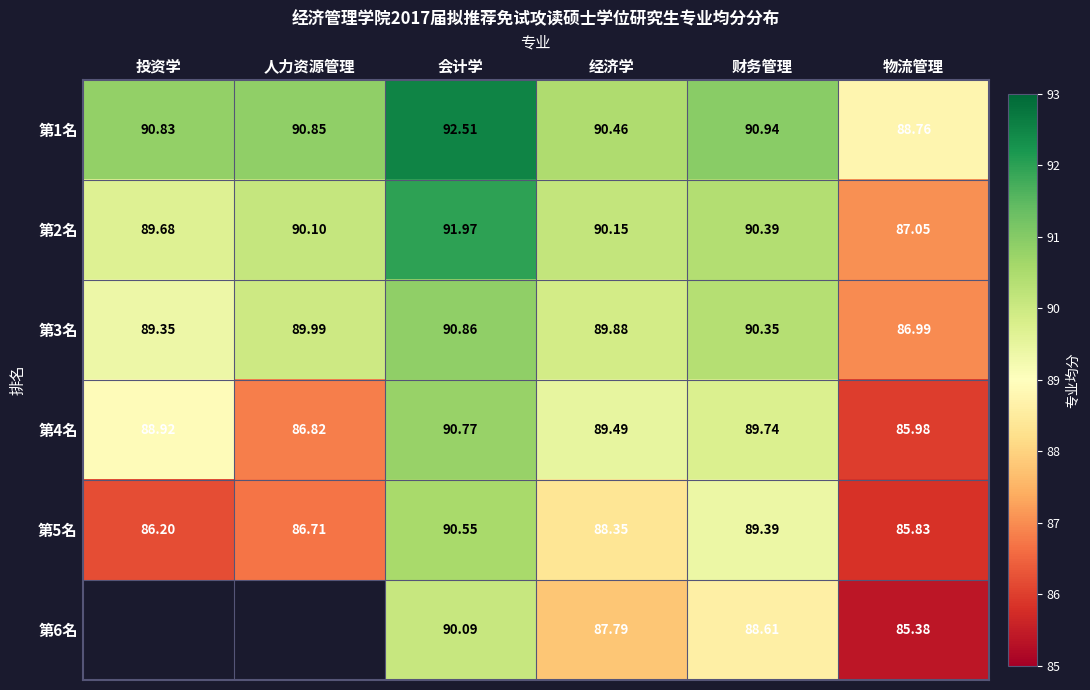

Which category has the lowest value in the 第5名 series?

物流管理